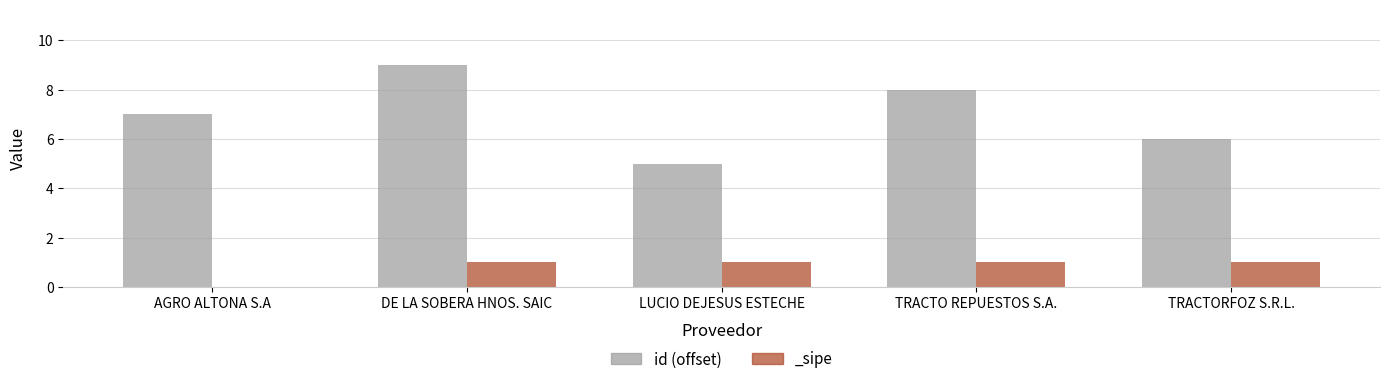

Approximately how many times larger is the value at TRACTORFOZ S.R.L. compared to DE LA SOBERA HNOS. SAIC?

0.7